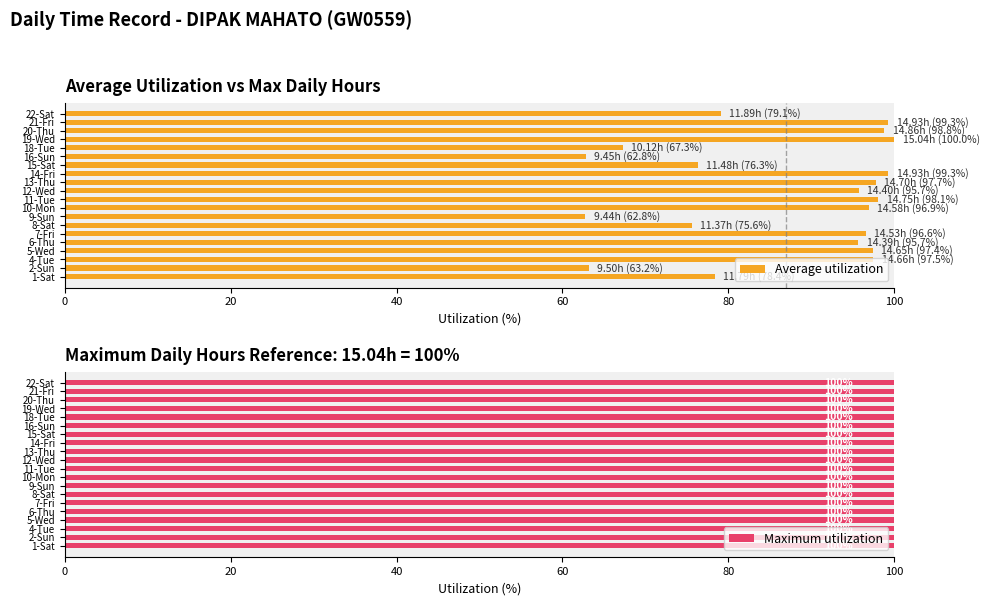

What is the minimum value for Average utilization?

62.8